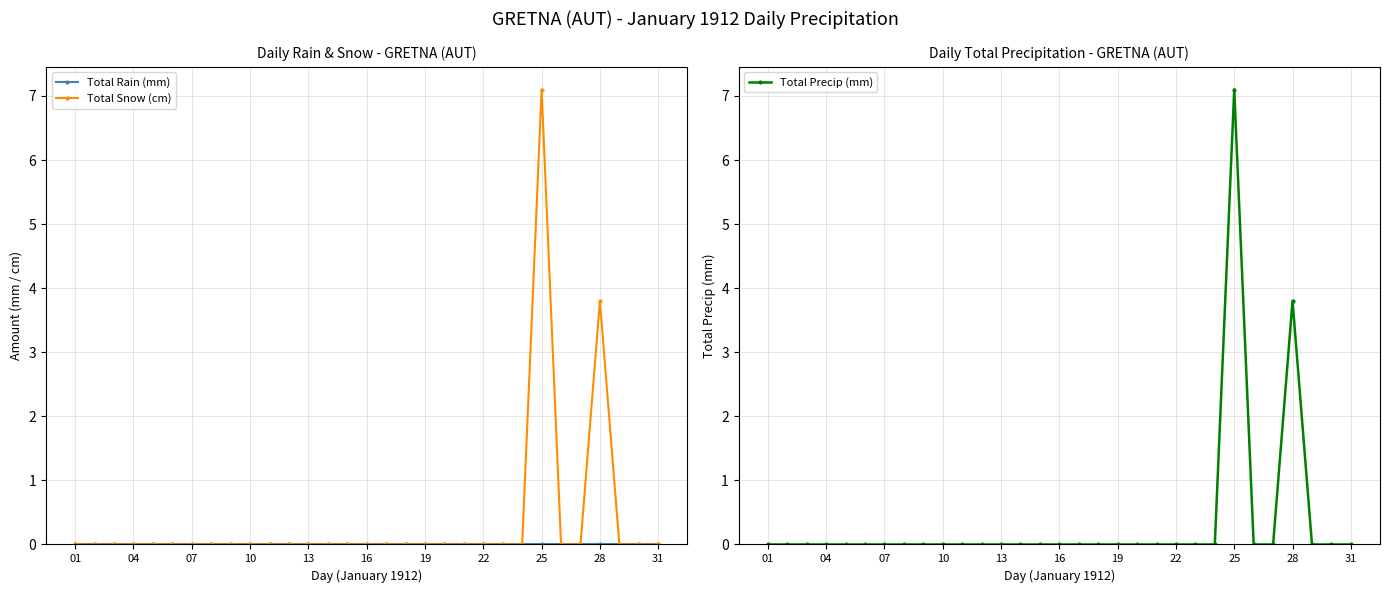

What is the highest value of the Total Snow (cm) series?

7.1